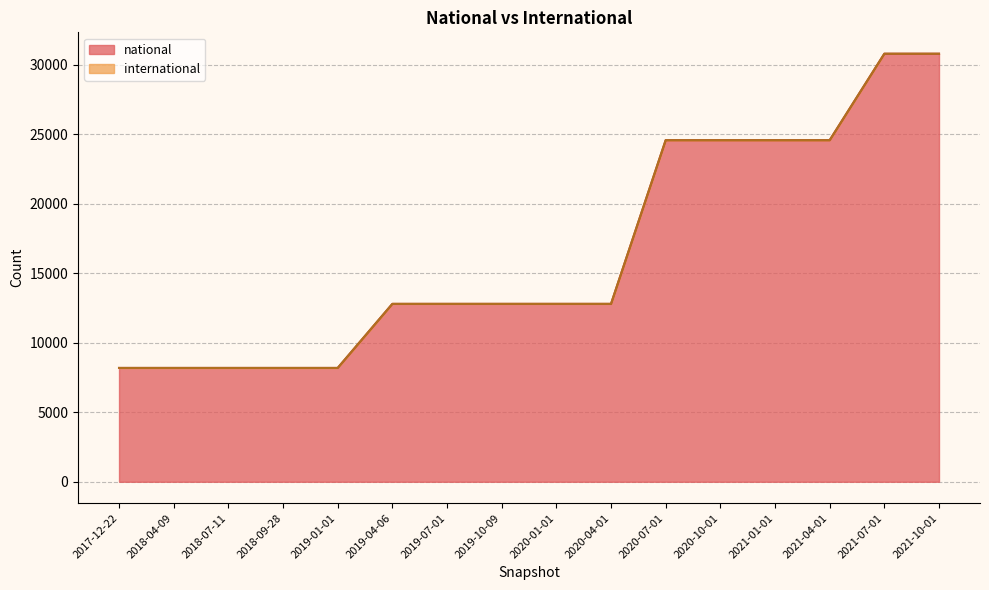

At which category does the chart reach its peak across all series?

2021-07-01